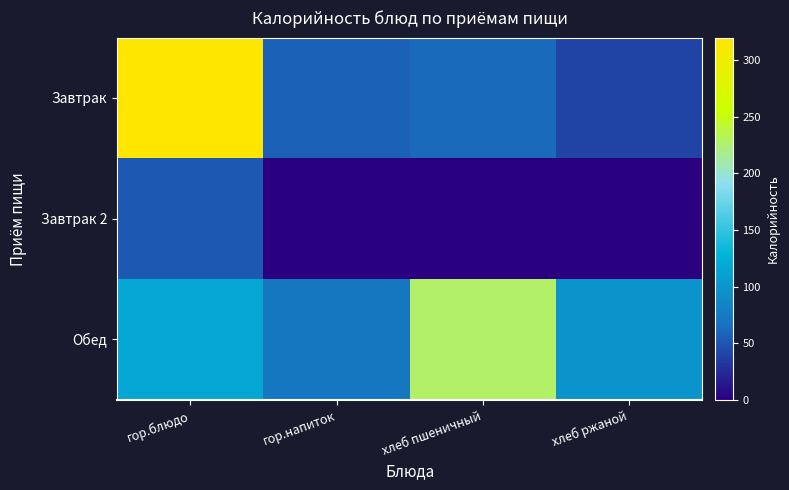

Between гор.напиток and хлеб ржаной, which series saw the biggest shift?

Обед